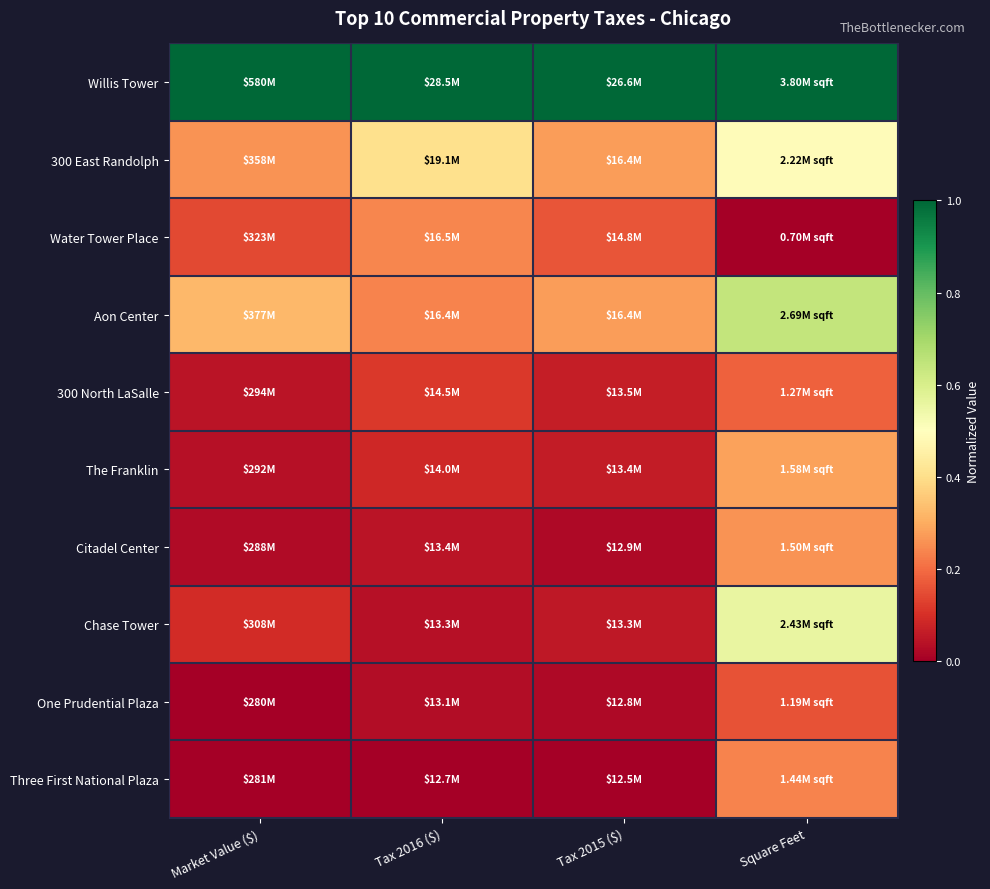

At which category is the sum across all series the highest?

Square Feet